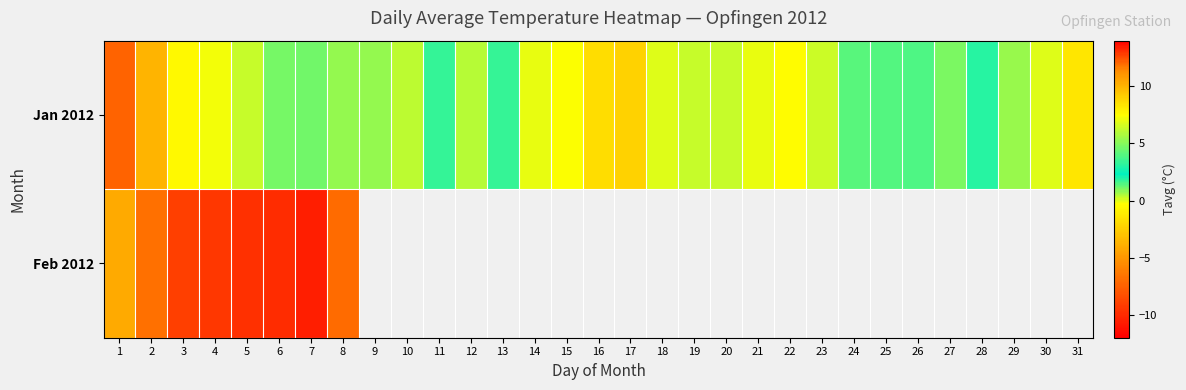

Which series has the widest spread of values?

Jan 2012